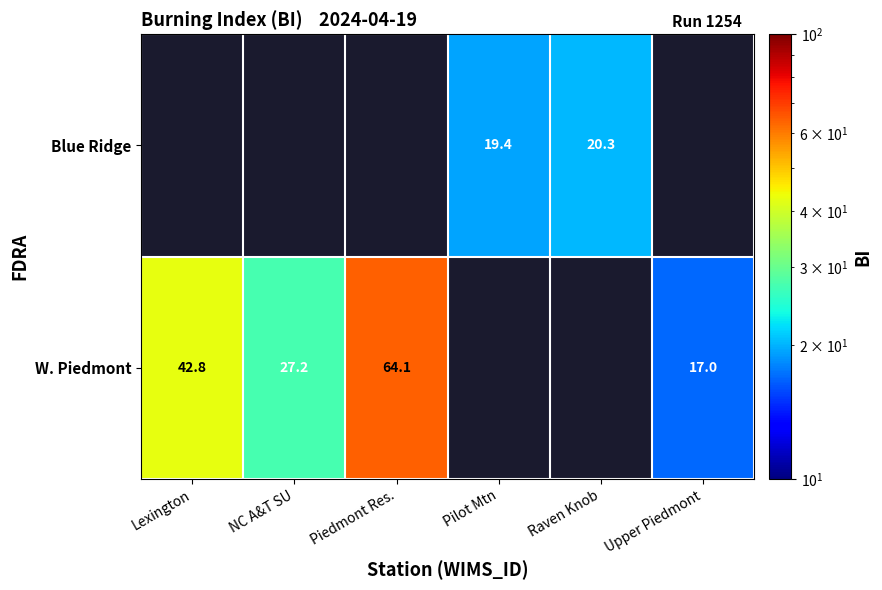

What is the difference between the W. Piedmont values at NC A&T SU and Piedmont Res.?

36.9